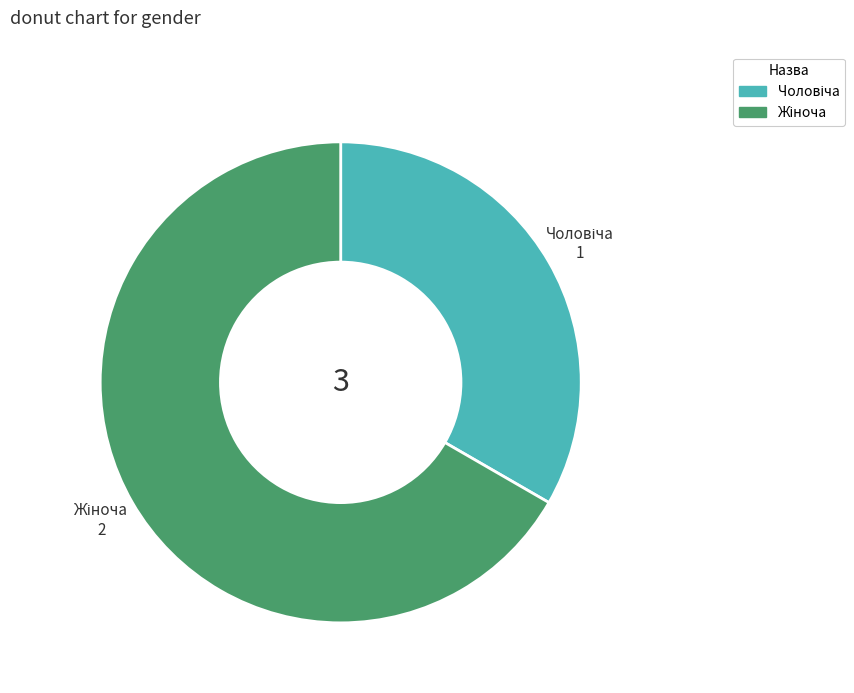

Is there a majority slice in this chart?

Yes